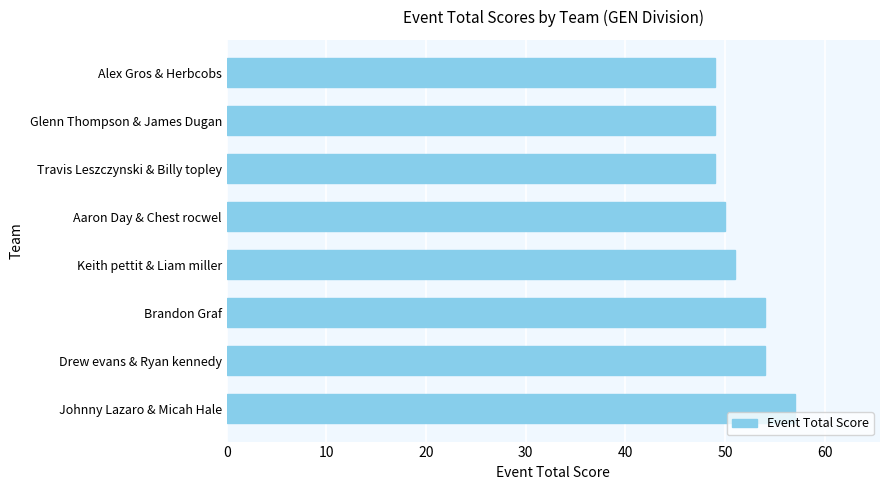

Read the value at Brandon Graf.

54